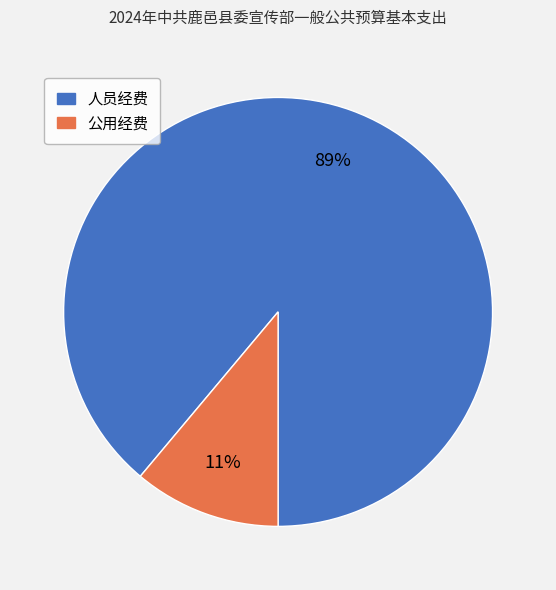

Is there a majority slice in this chart?

Yes